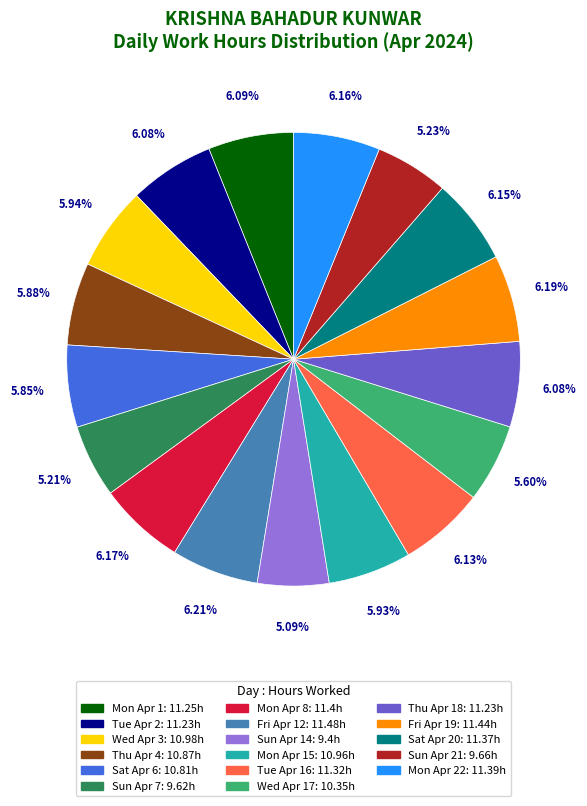

Is there any slice that represents more than half of the pie?

No